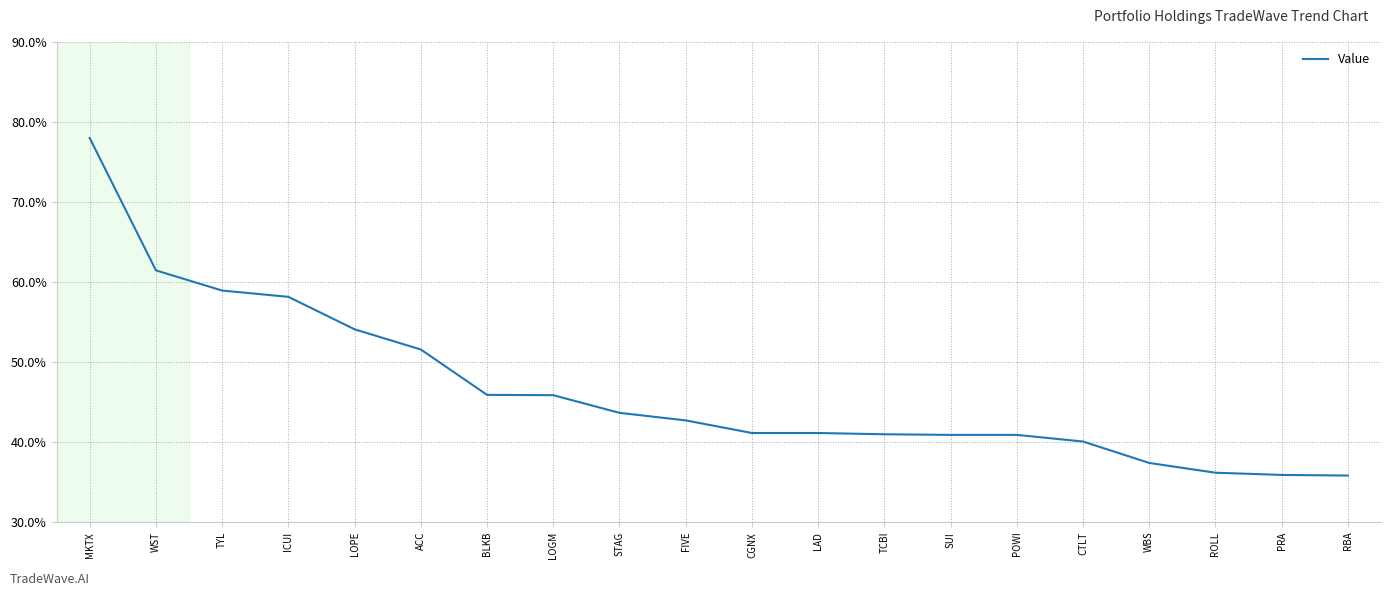

True or false: the data shows 36.2 at ROLL.

True